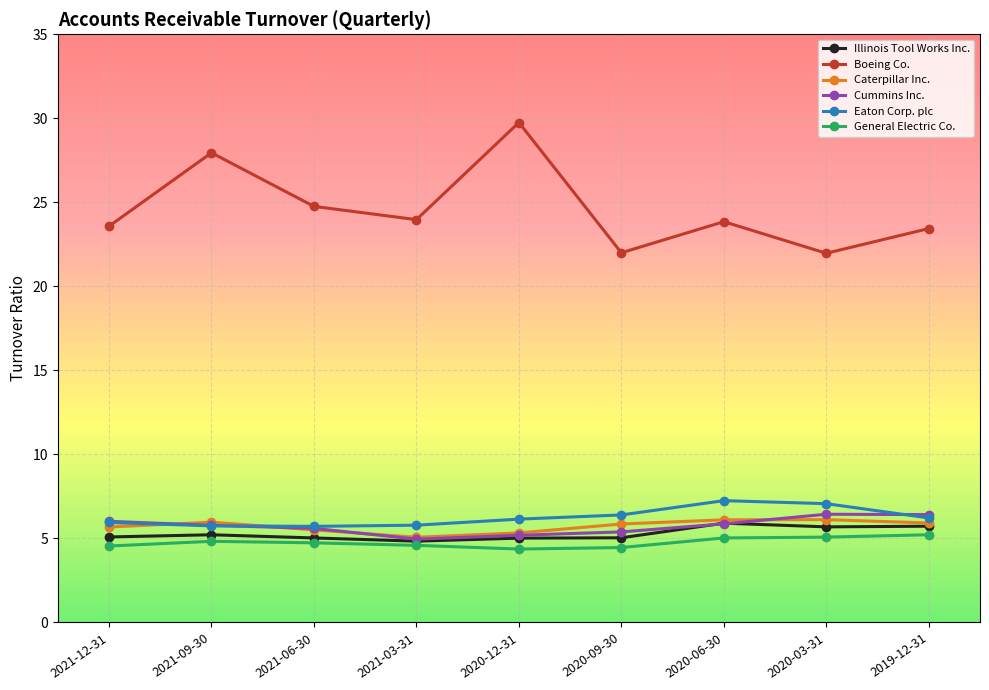

In Boeing Co., how many points are lower than both neighbors (excluding endpoints)?

3